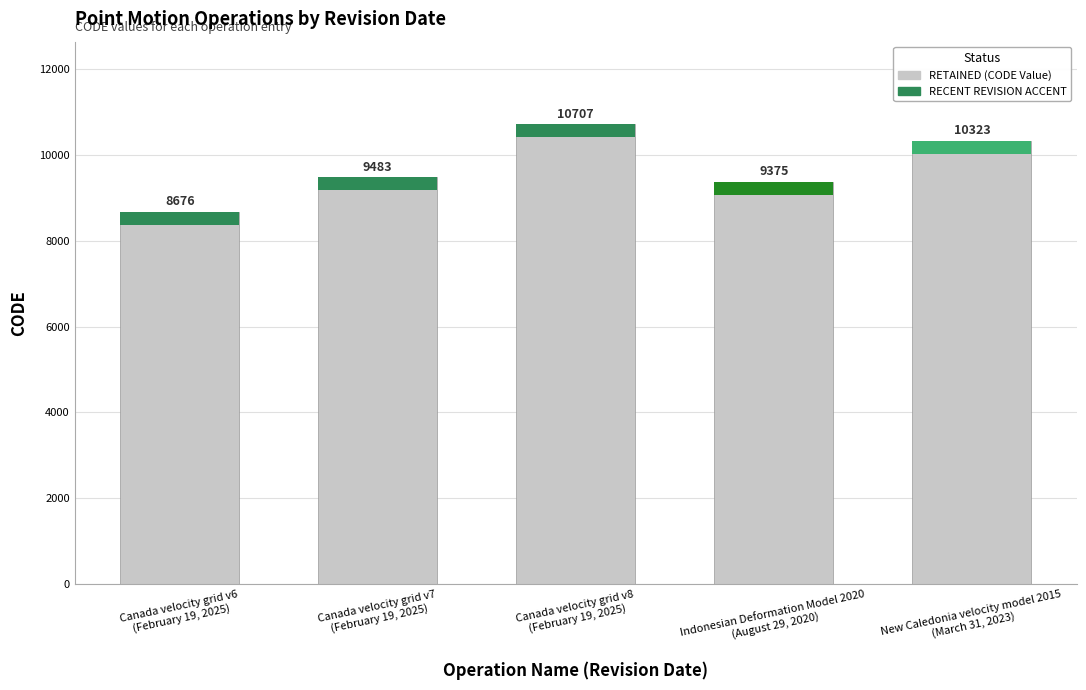

Count the number of categories in the chart.

5